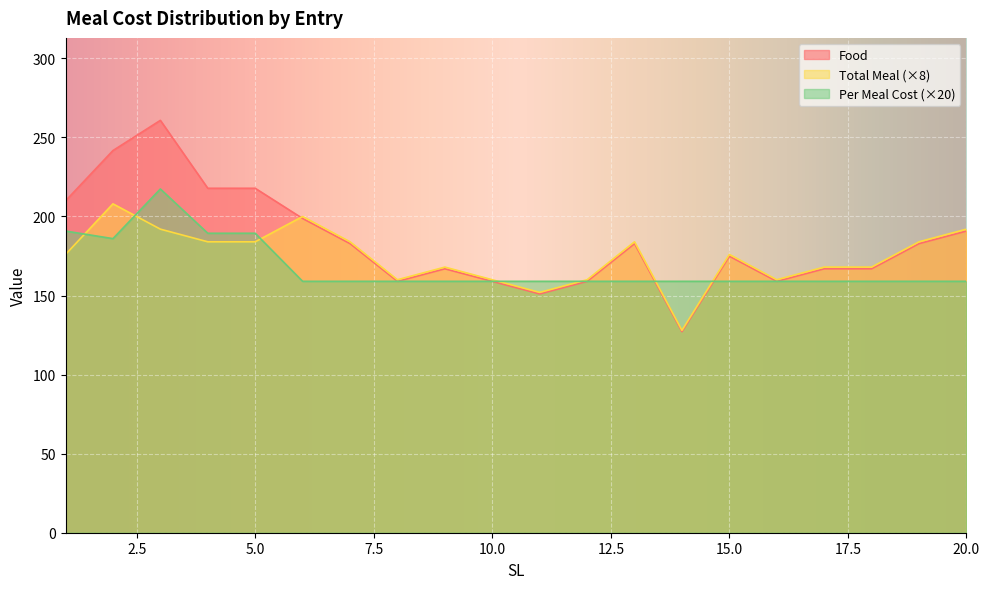

What are all the series names shown in the legend?

Food, Total Meal (×8), Per Meal Cost (×20)